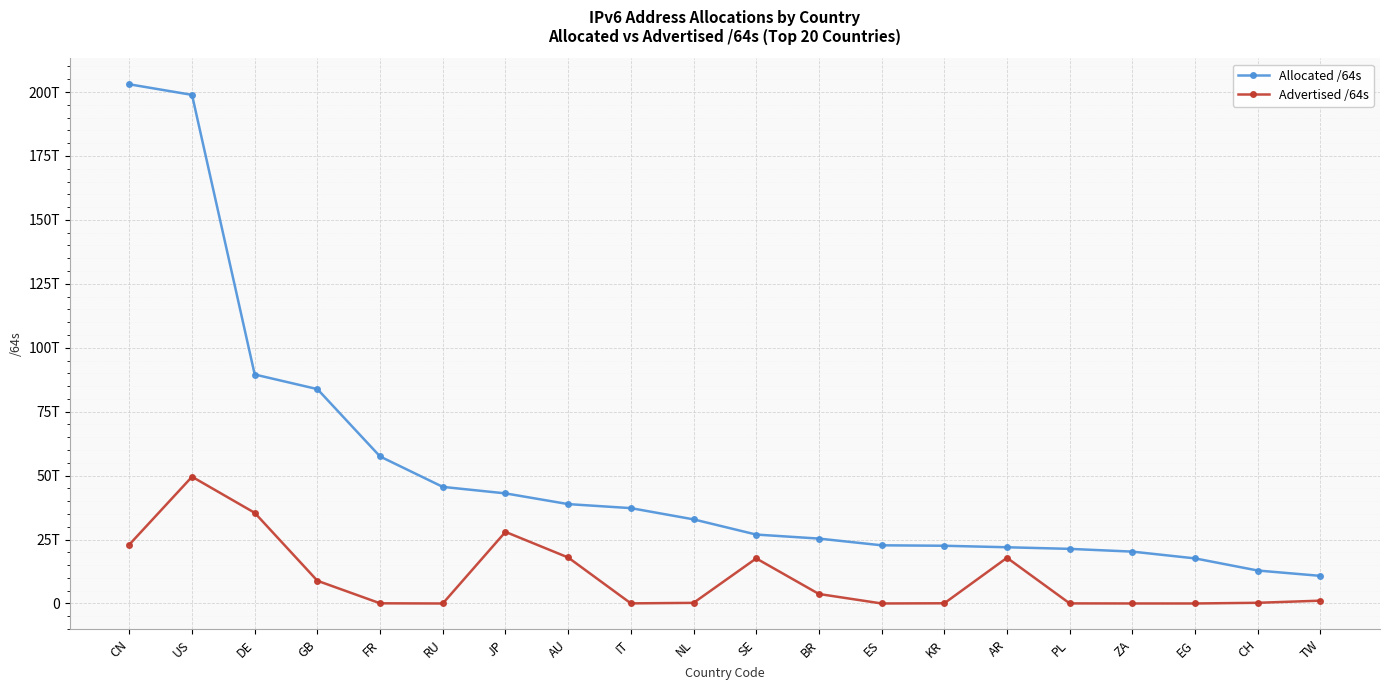

Rank the series by their average value, from lowest to highest.

Advertised /64s, Allocated /64s